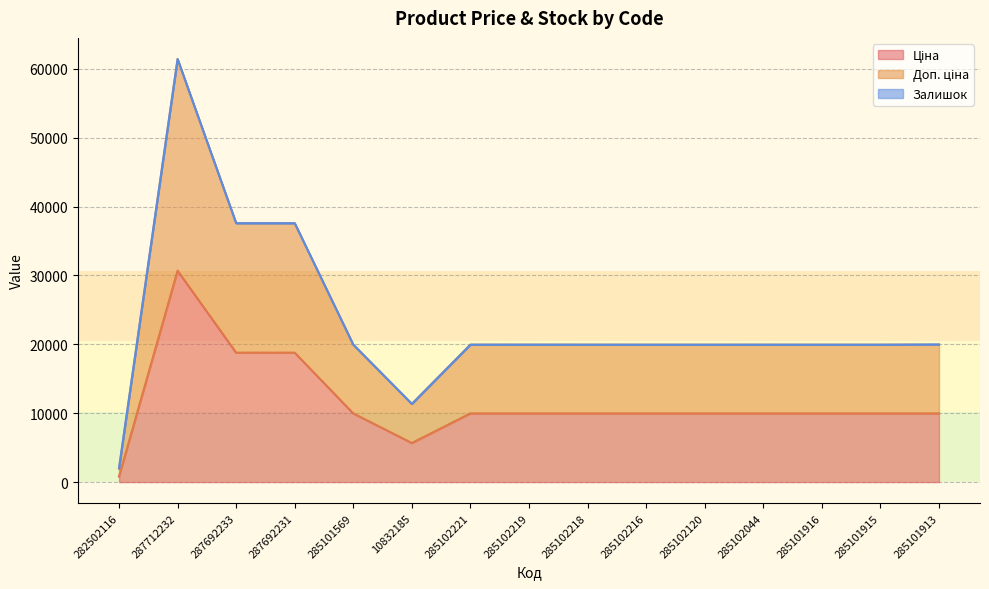

How many lines are shown in the chart?

3